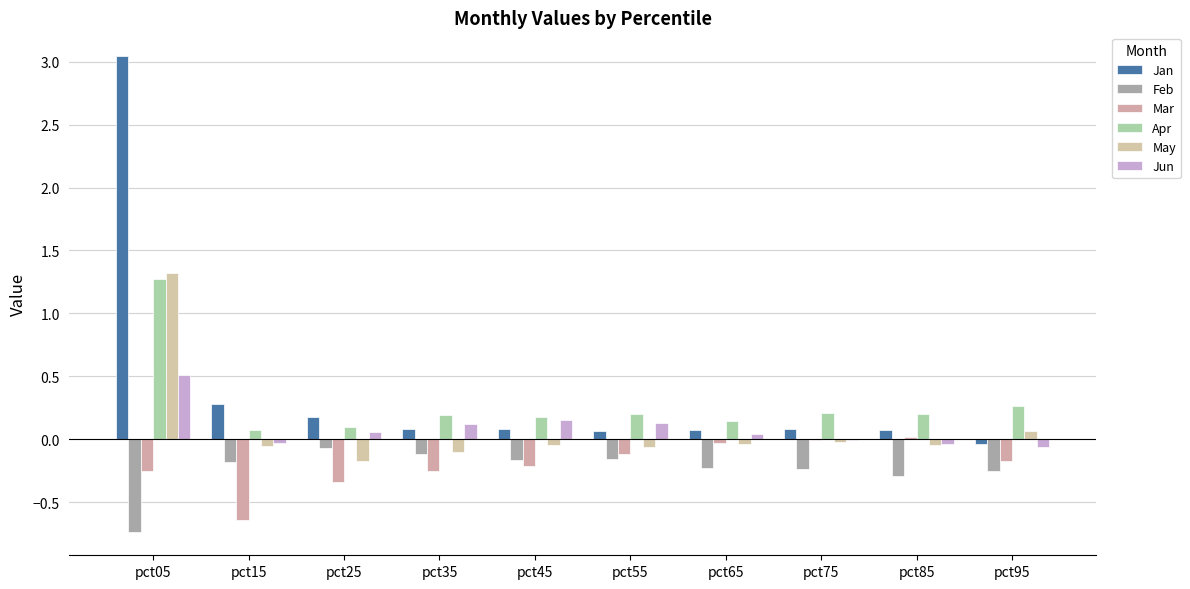

How many values in Jan are above zero?

9